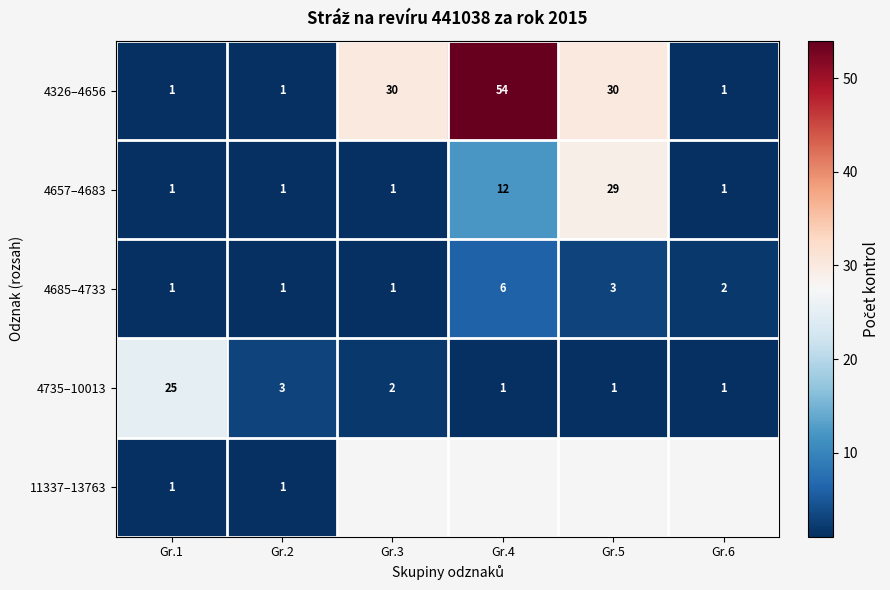

The value of 4657–4683 at Gr.3 is 2. True or false?

False